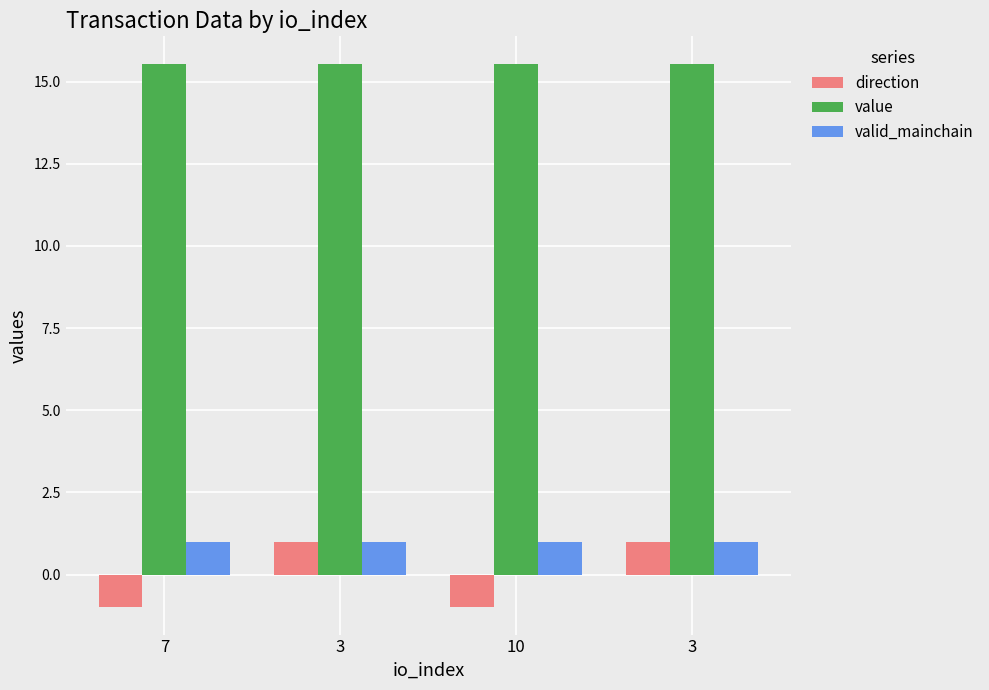

How many series are shown in this chart?

3